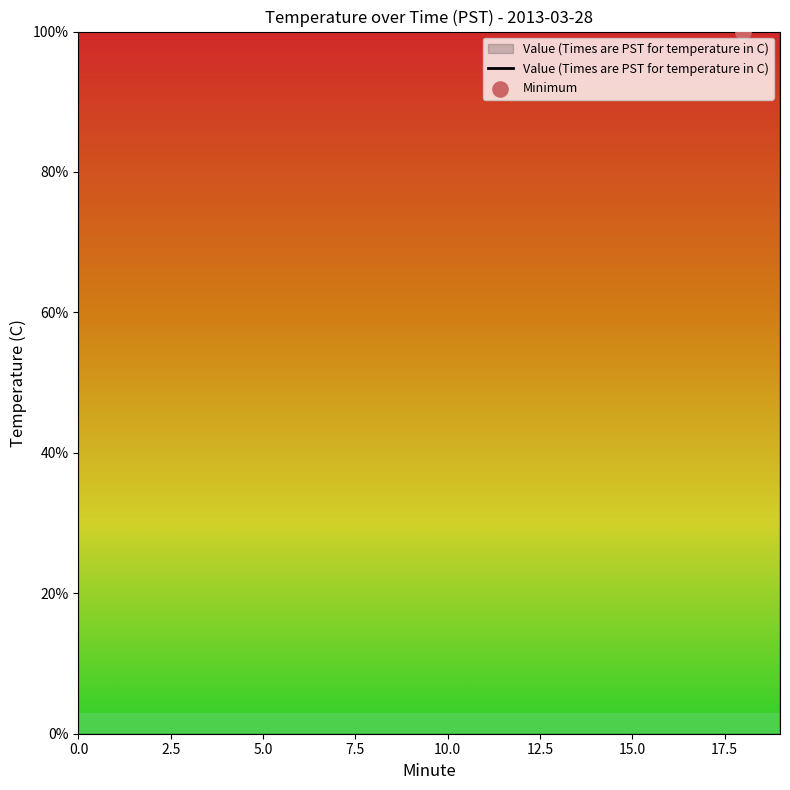

What is the ratio of the value at 18 to the value at 13?

0.4